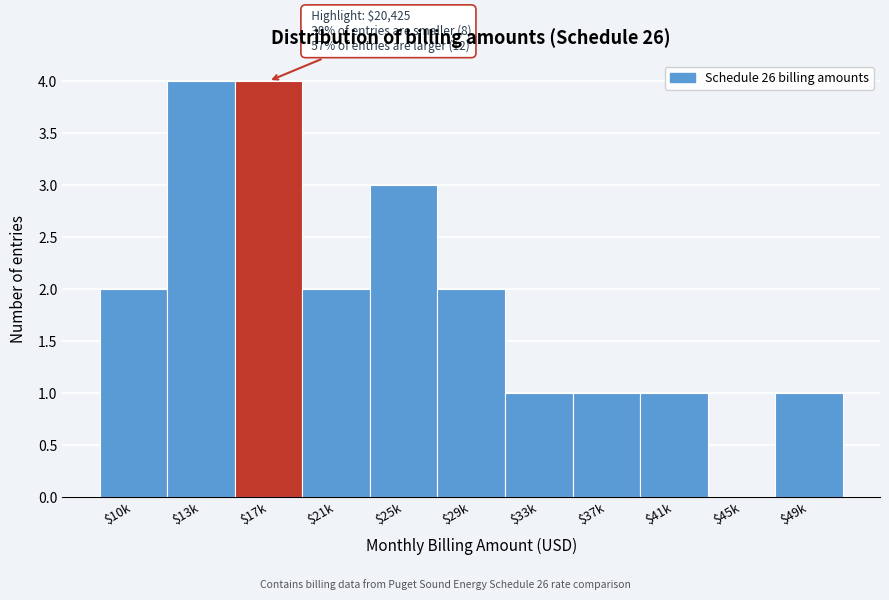

True or false: the data shows 3 at $29k.

False